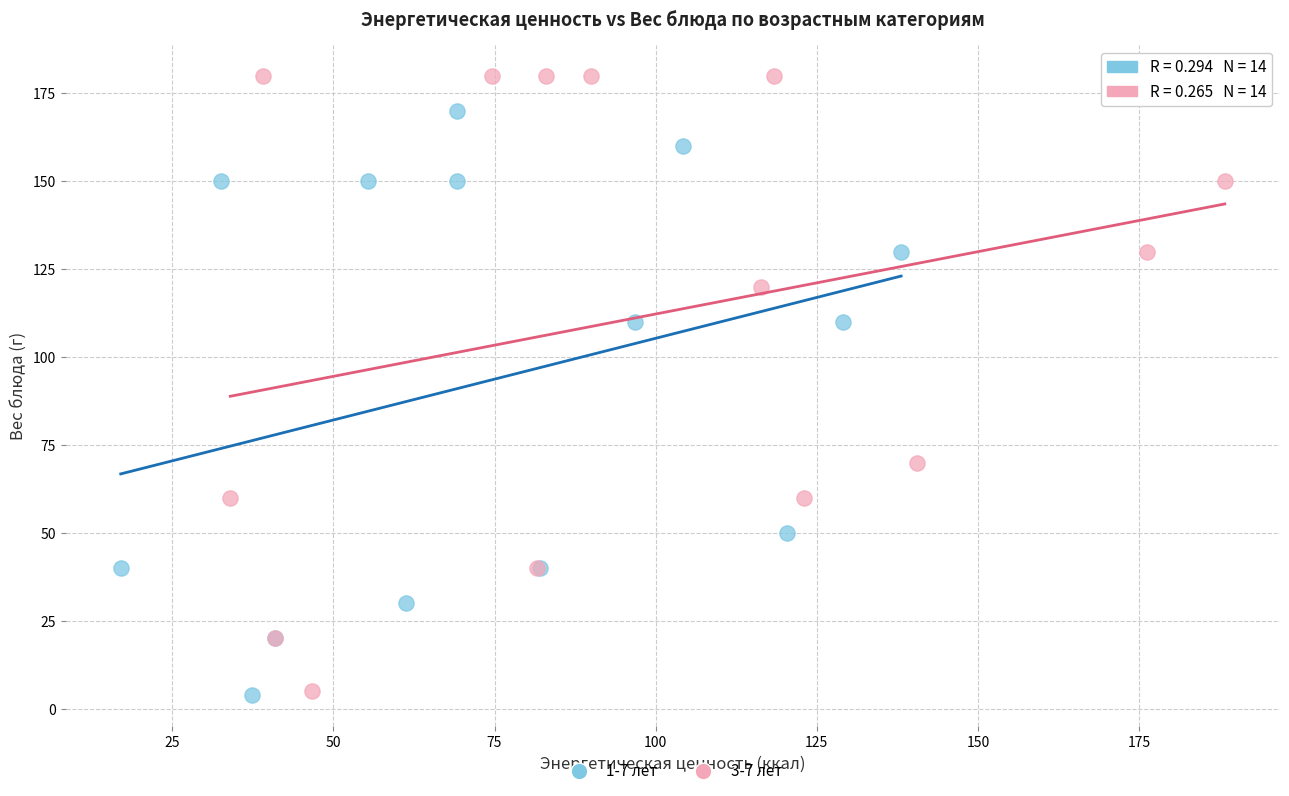

Which series contains the highest Y value?

3-7 лет